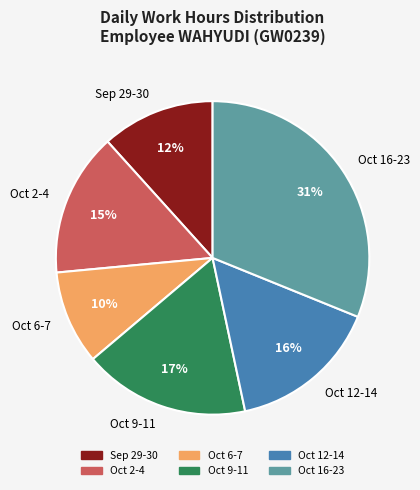

The Oct 16-23 slice represents 31% of the pie. True or false?

True